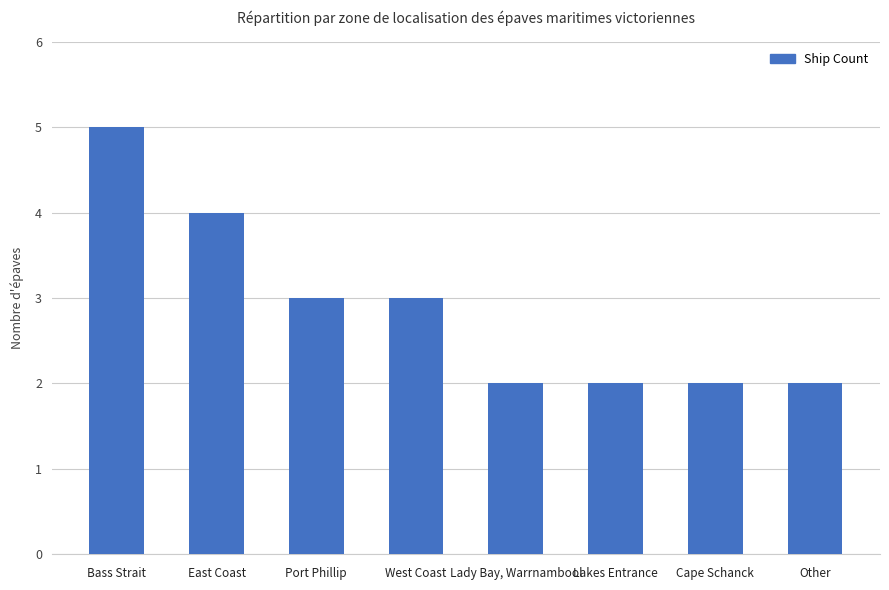

What is the label of the 5th bar from the right?

West Coast